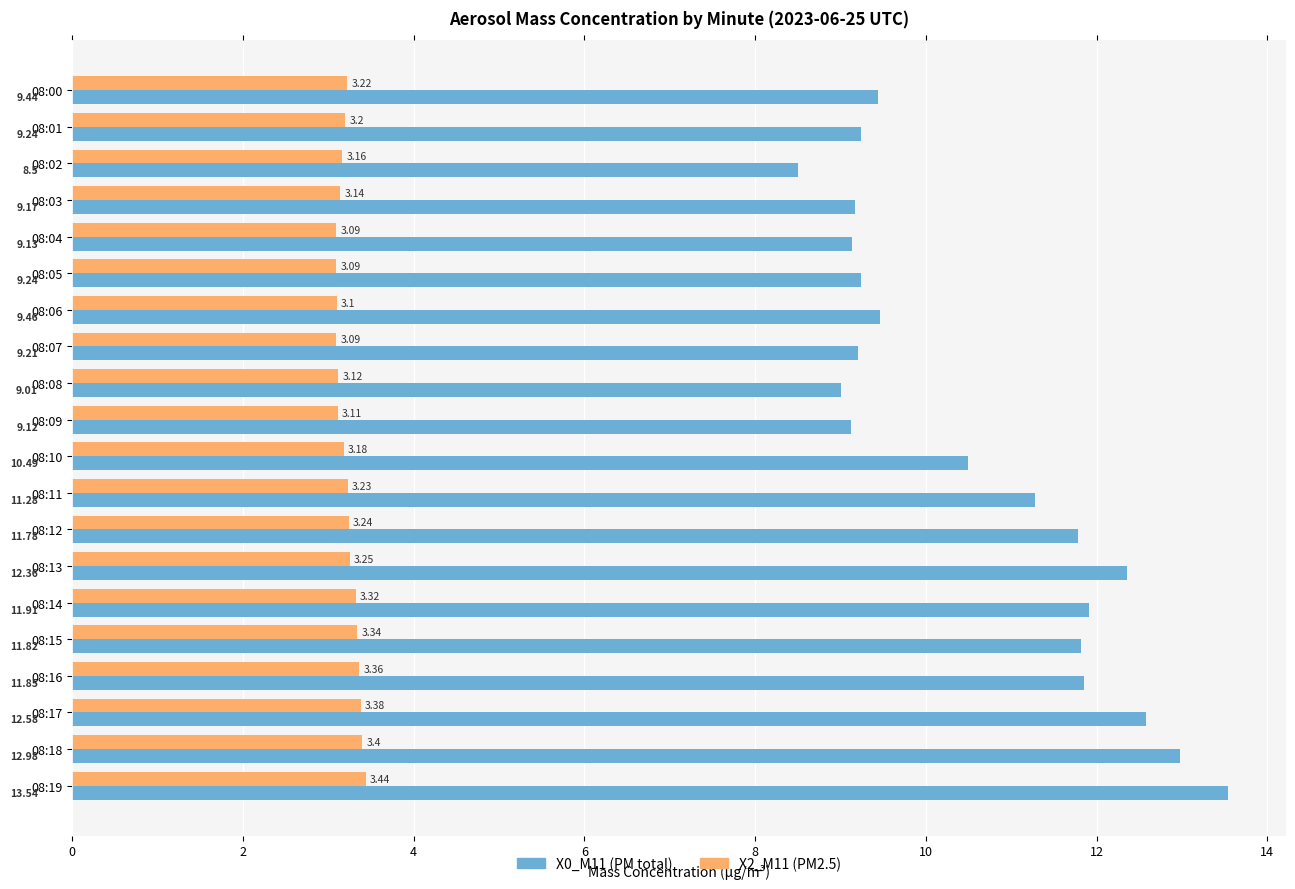

What is the spread (max minus min) of values at 08:07?

6.1